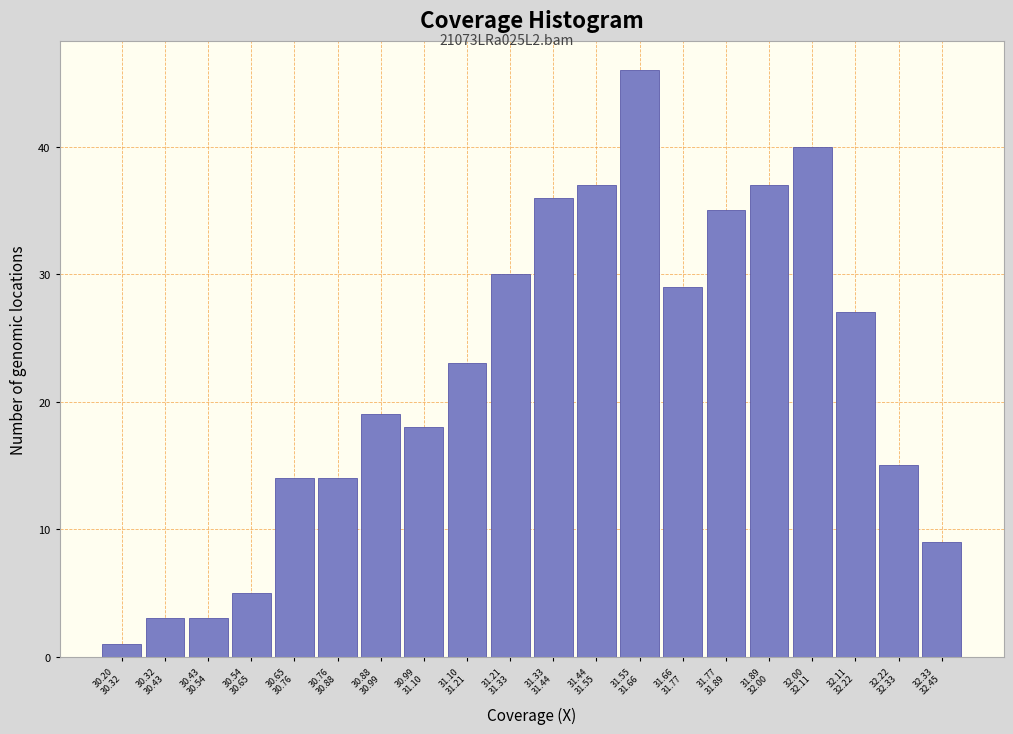

Reading right to left, list all the values displayed in this chart.

9	15	27	40	37	35	29	46	37	36	30	23	18	19	14	14	5	3	3	1